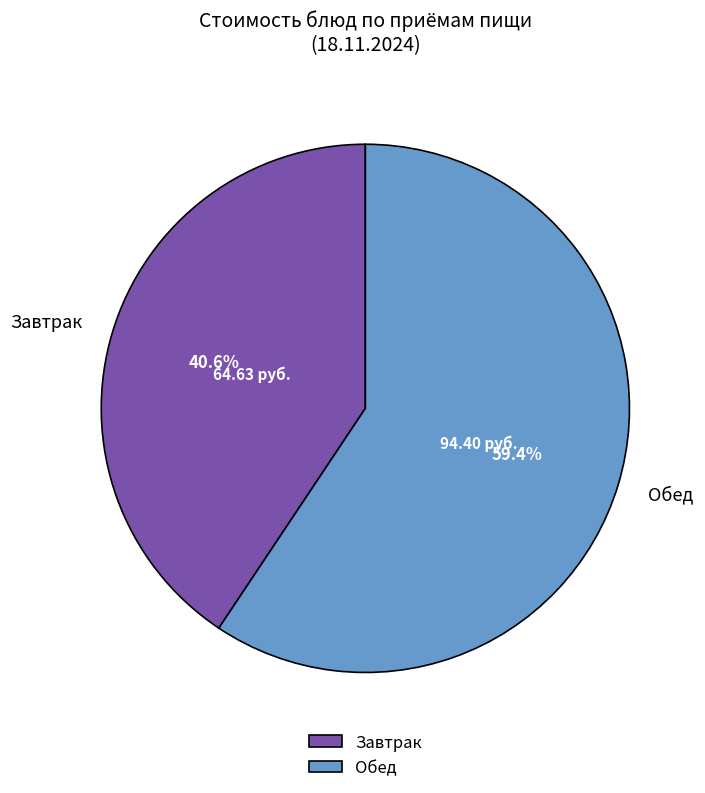

Which category has the biggest portion of the pie?

Обед